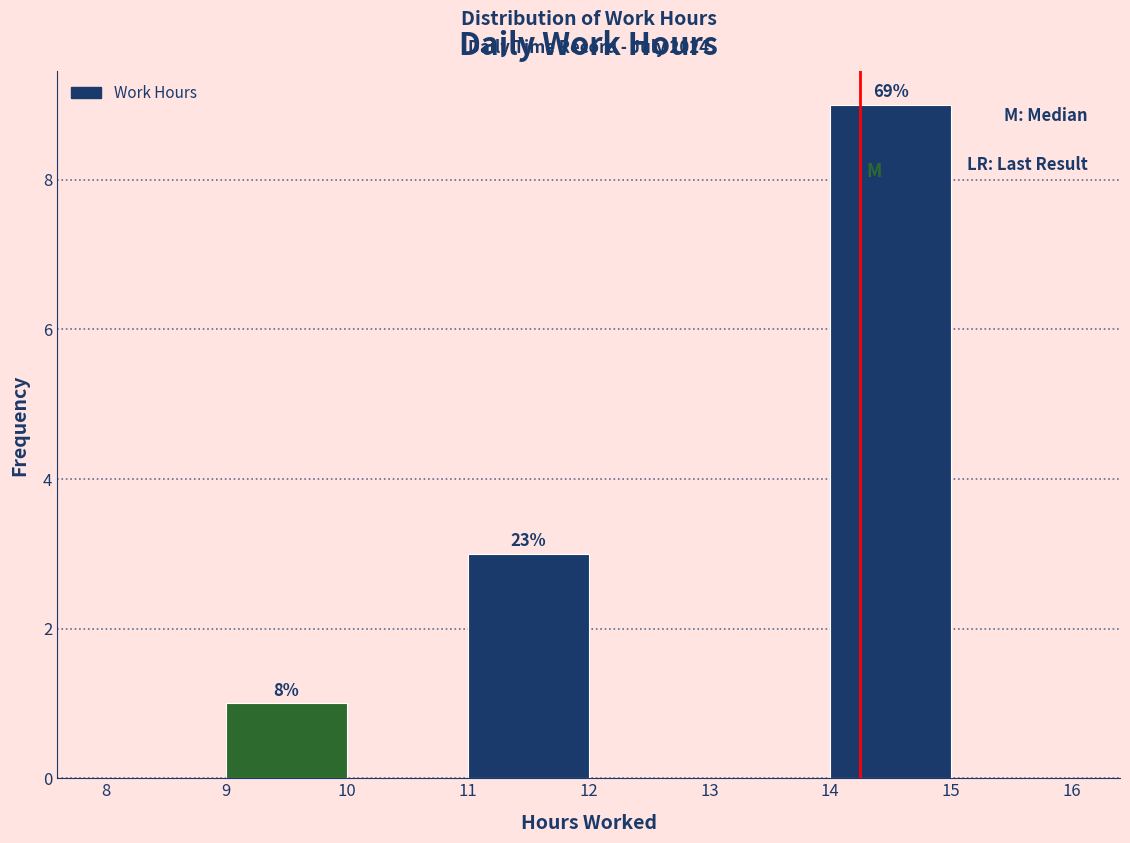

Over which range of the x-axis is the bar tallest?

14 to 15